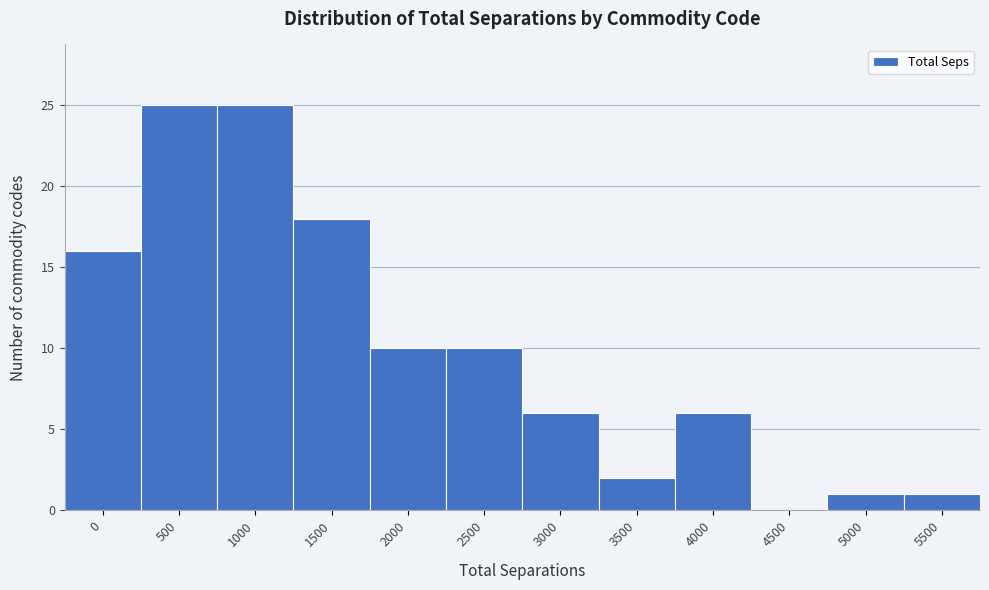

Reading left to right, what are all the values shown in this chart?

0=16	500=25	1000=25	1500=18	2000=10	2500=10	3000=6	3500=2	4000=6	4500=0	5000=1	5500=1